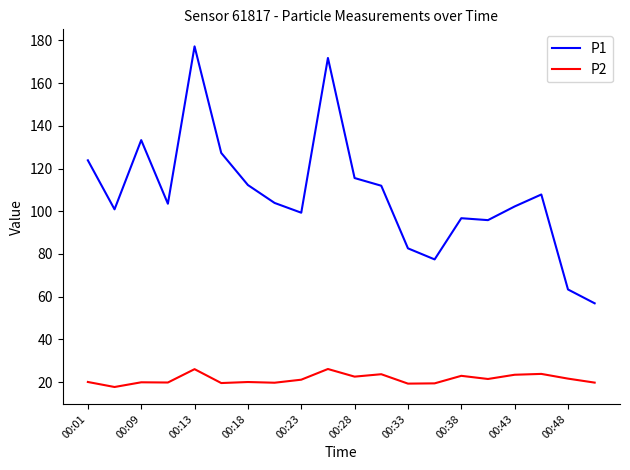

What are all the series names shown in the legend?

P1, P2